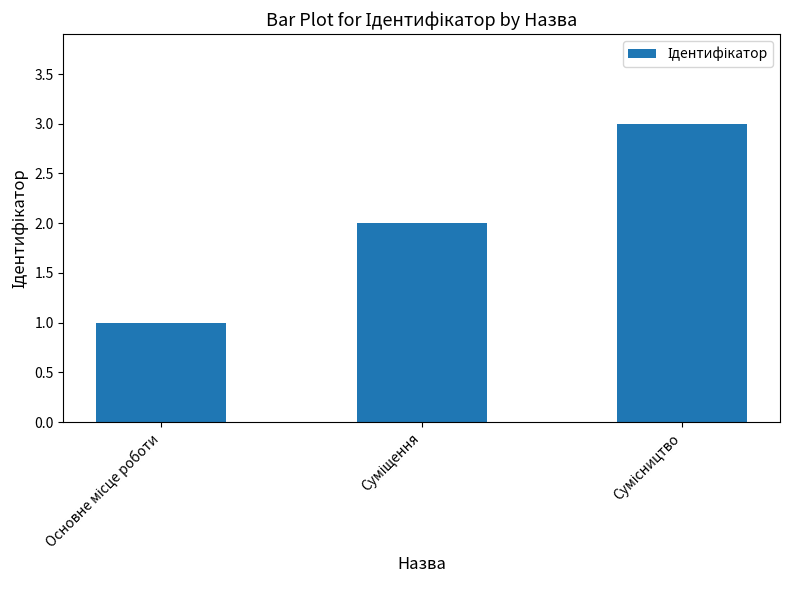

What is the value of the 1st bar from the left?

1